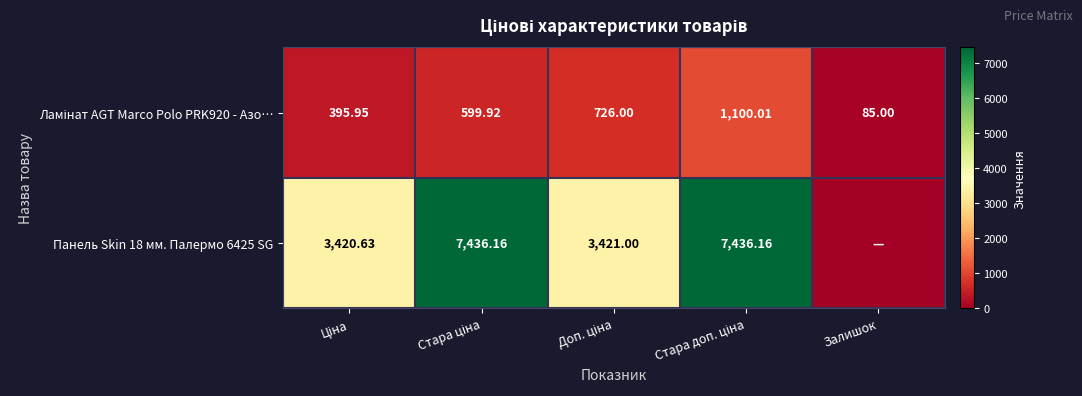

Which series has the widest spread of values?

Панель Skin 18 мм. Палермо 6425 SG